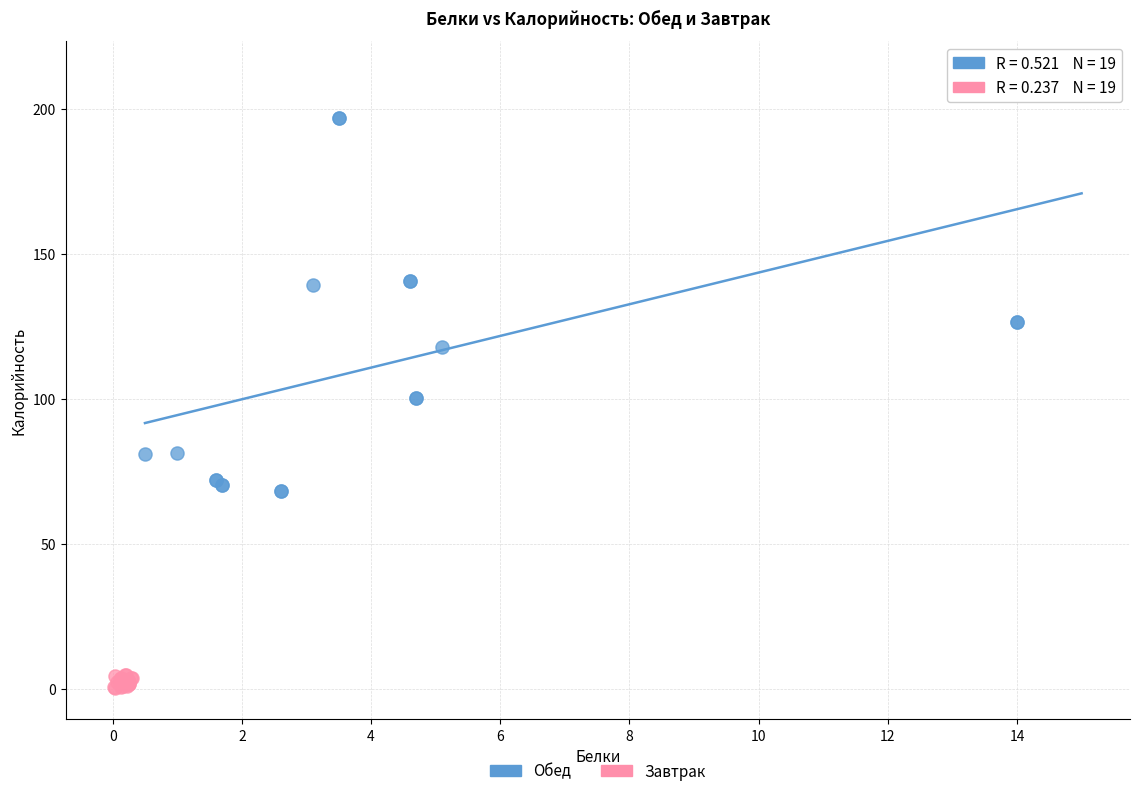

What are all the series names shown in the legend?

Обед, Завтрак